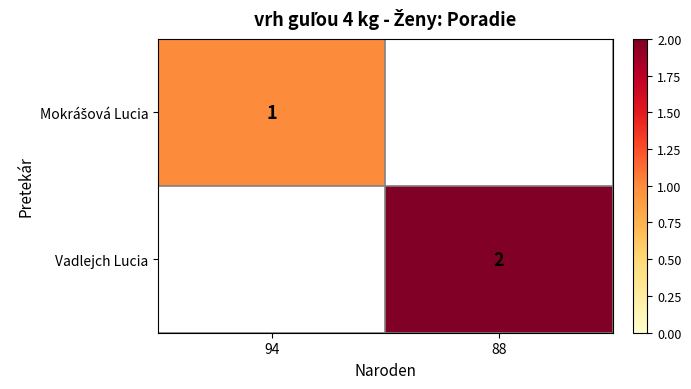

At how many categories does at least one series exceed 1?

1